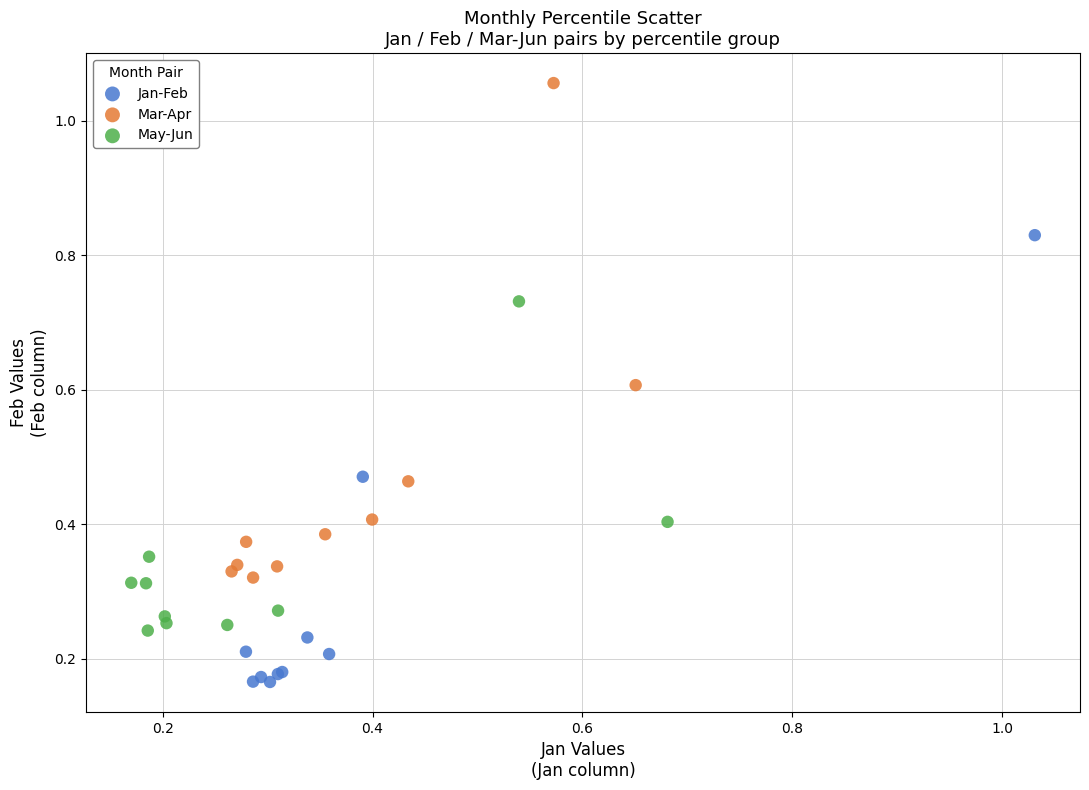

Which series reaches the minimum Y coordinate?

Jan-Feb